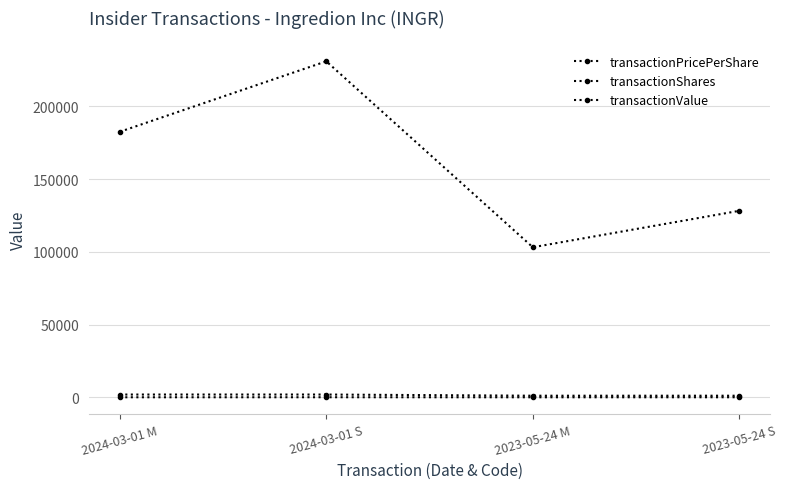

Count the number of categories in the chart.

4